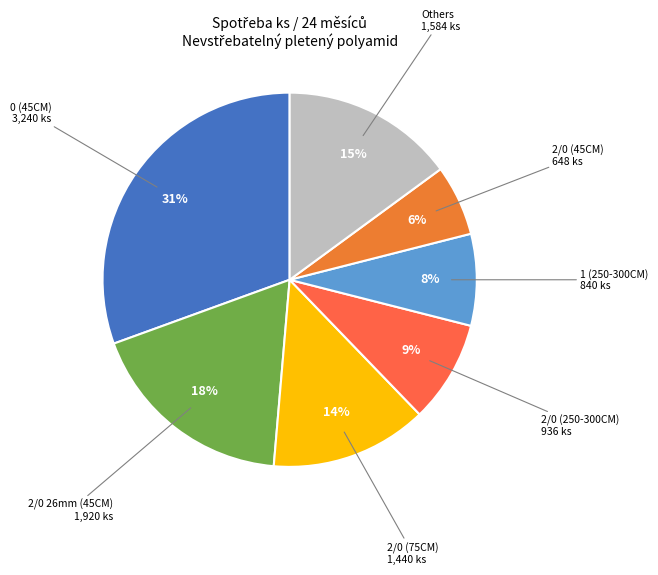

How many slices are in this pie chart?

7